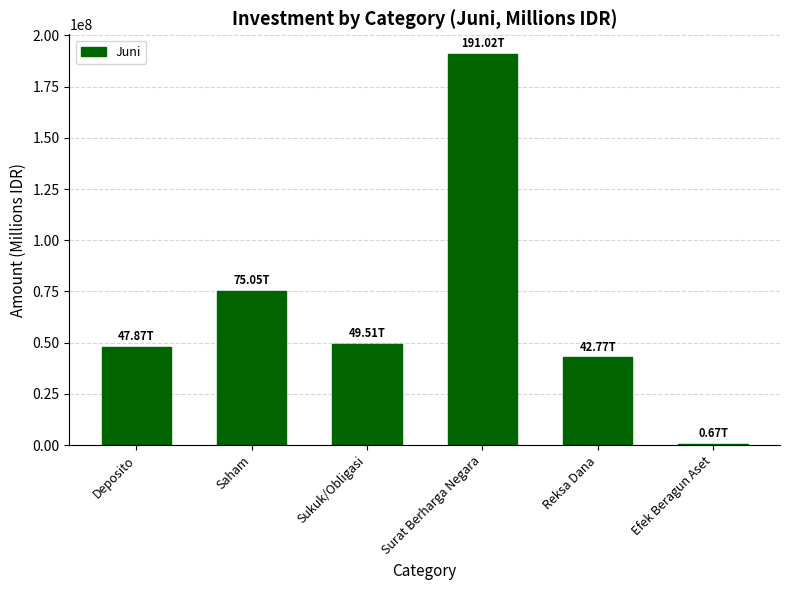

At which category does the chart reach its minimum across all series?

Efek Beragun Aset